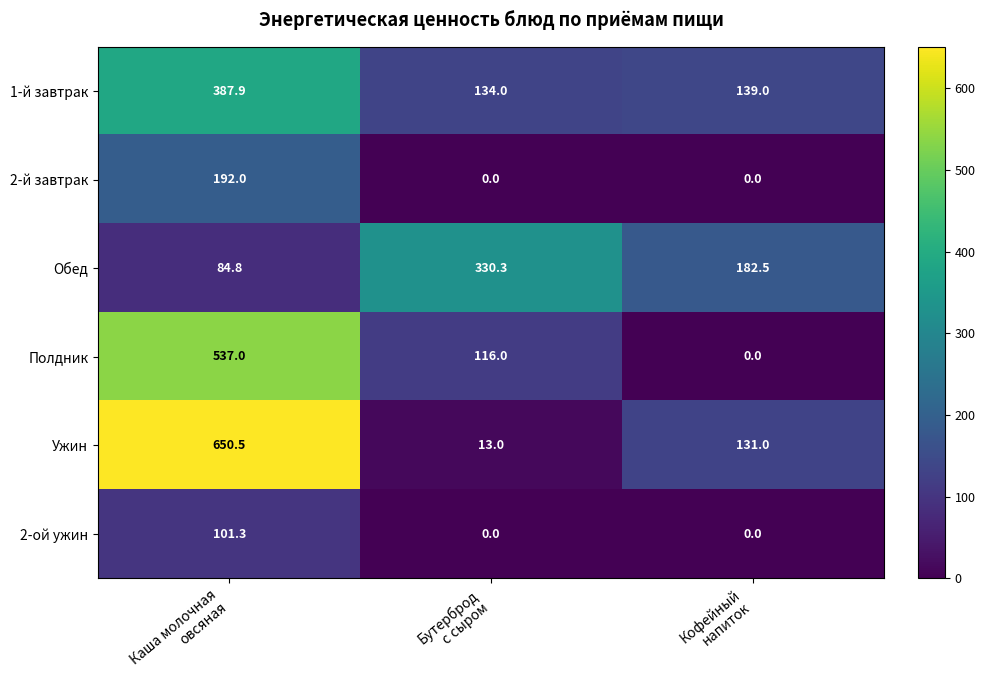

Rank the series by their maximum value, from highest to lowest.

Ужин, Полдник, 1-й завтрак, Обед, 2-й завтрак, 2-ой ужин